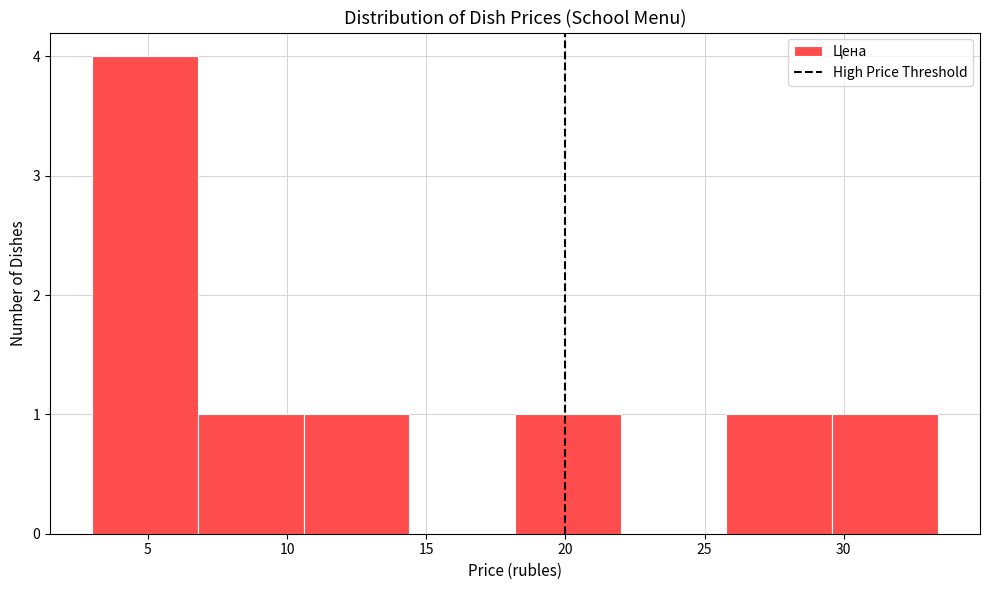

What is the height of the bar covering 29.5 to 33.5 on the x-axis? Neither the bar edges nor the heights are printed on the chart, so give them approximately, as read against the axes.

1